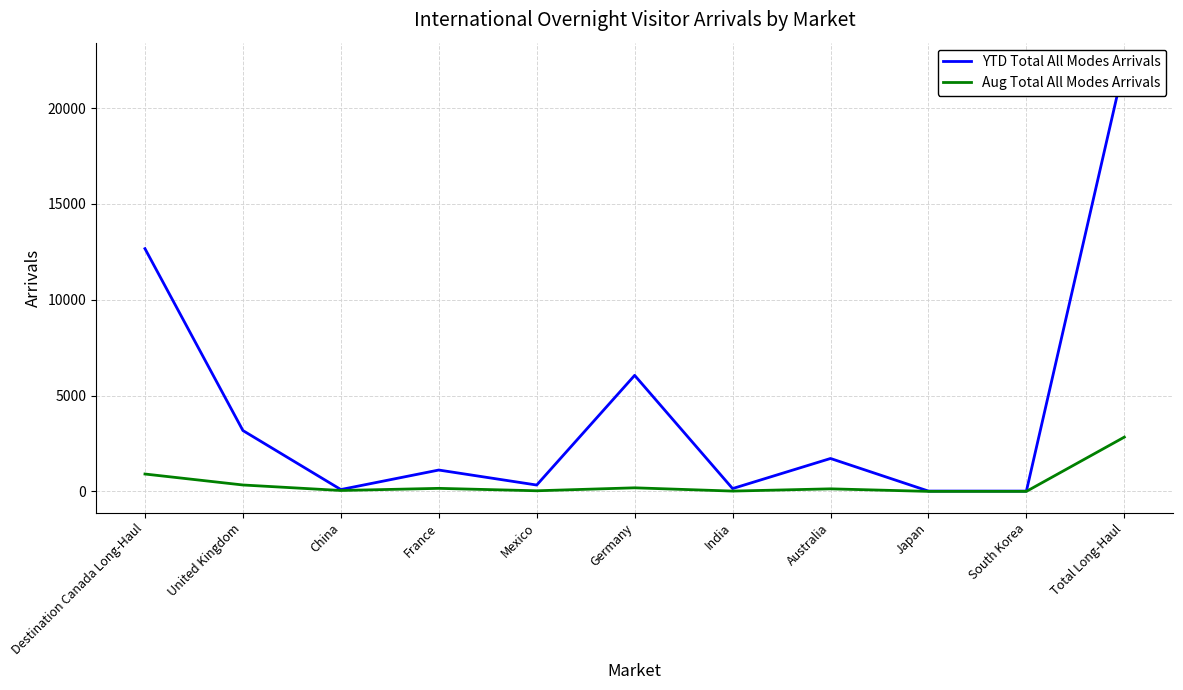

At which category is the sum across all series the highest?

Total Long-Haul